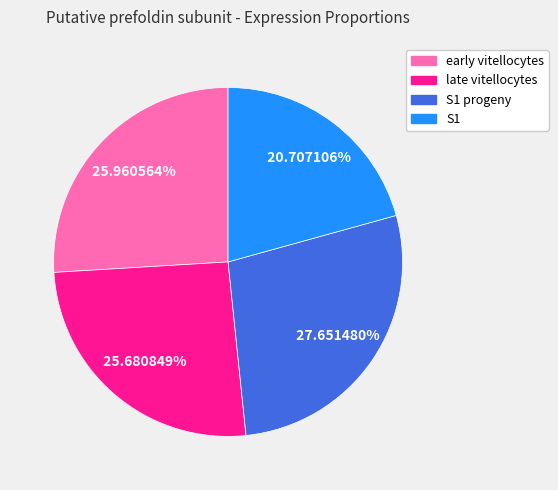

Does any single category account for the majority?

No